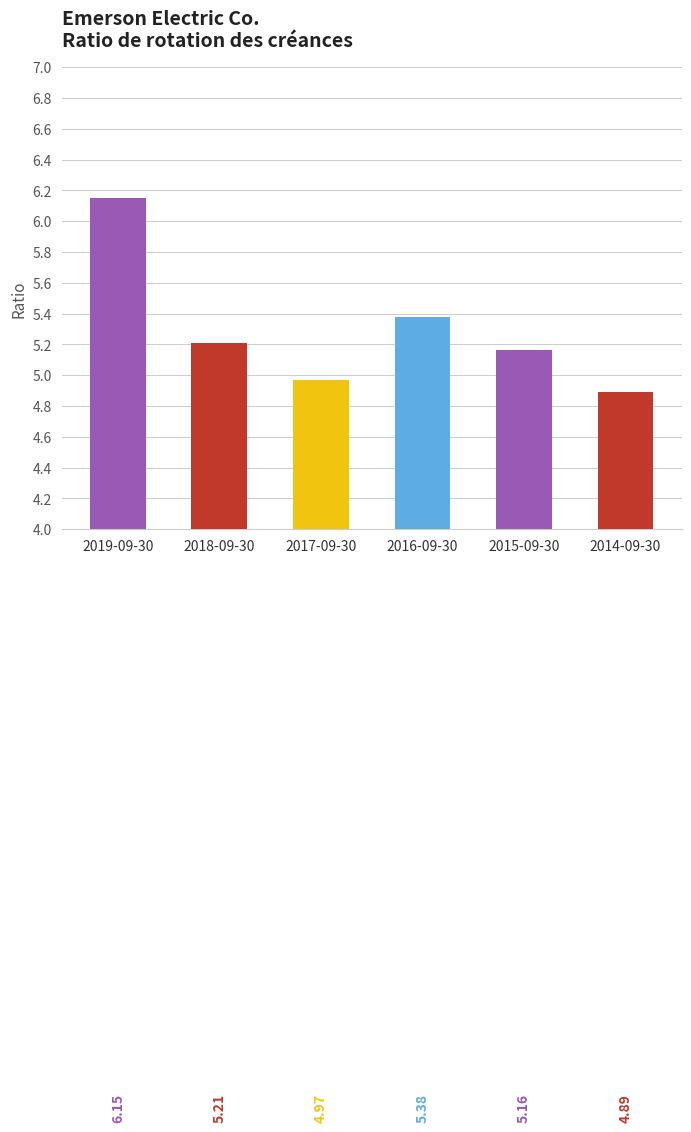

True or false: the data shows 2.3 at 2014-09-30.

False